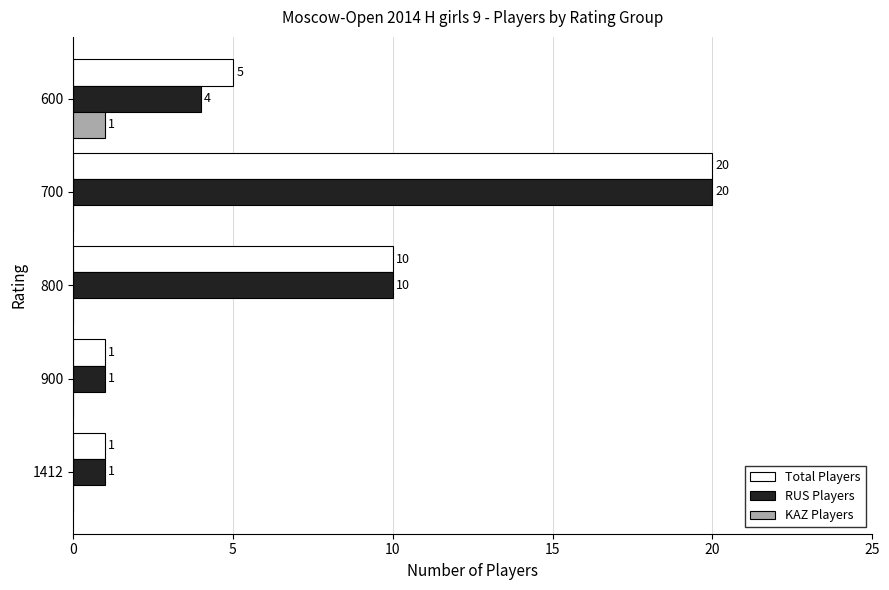

What is the approximate value of RUS Players at 600, to the nearest 5?

5